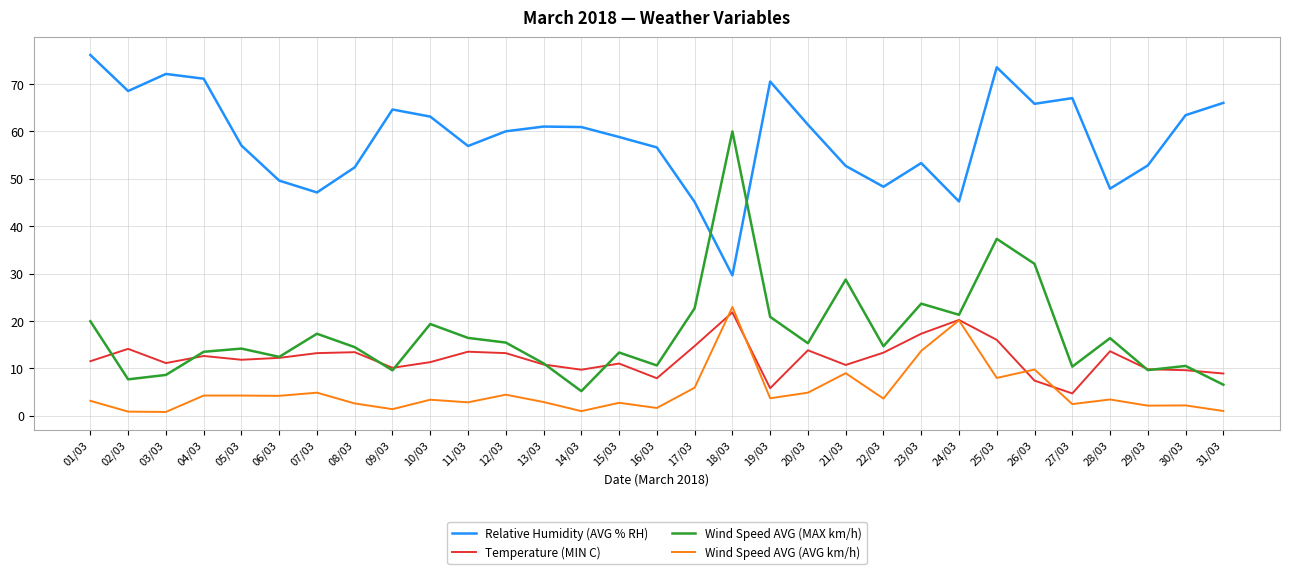

Which series changed the most between 04/03 and 09/03?

Relative Humidity (AVG % RH)